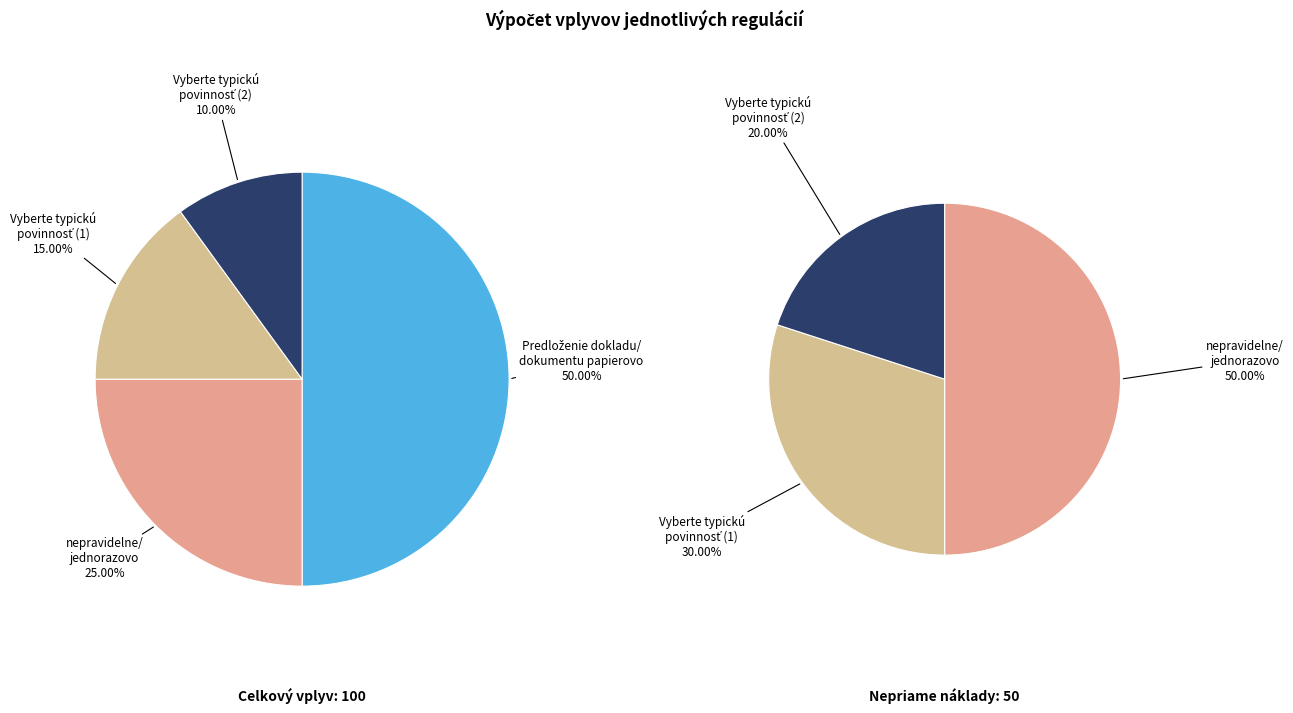

Count the number of slices in the pie.

4